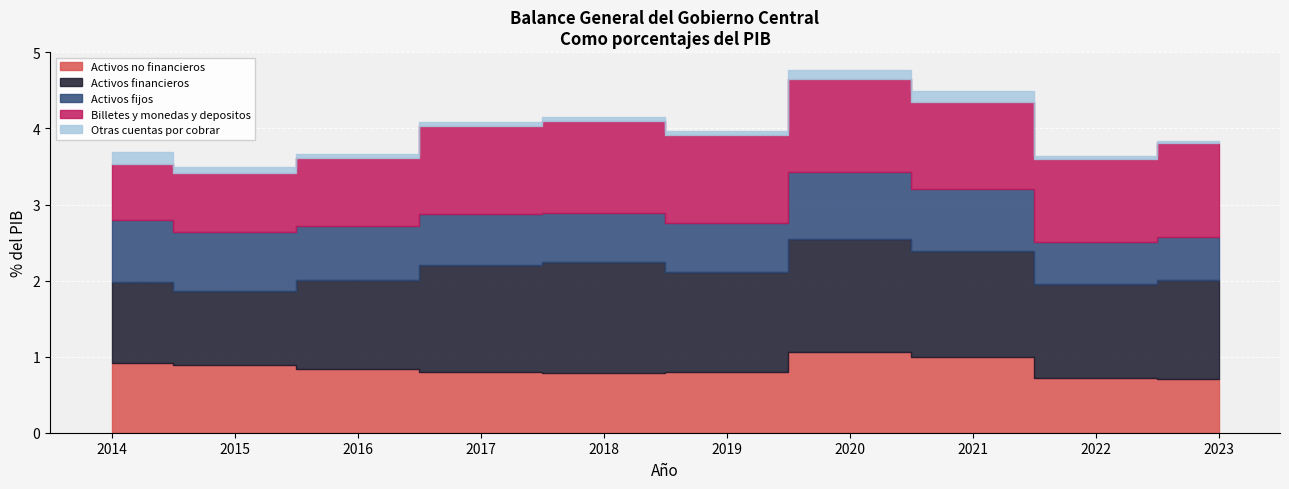

Which category has the lowest value across all series?

2023